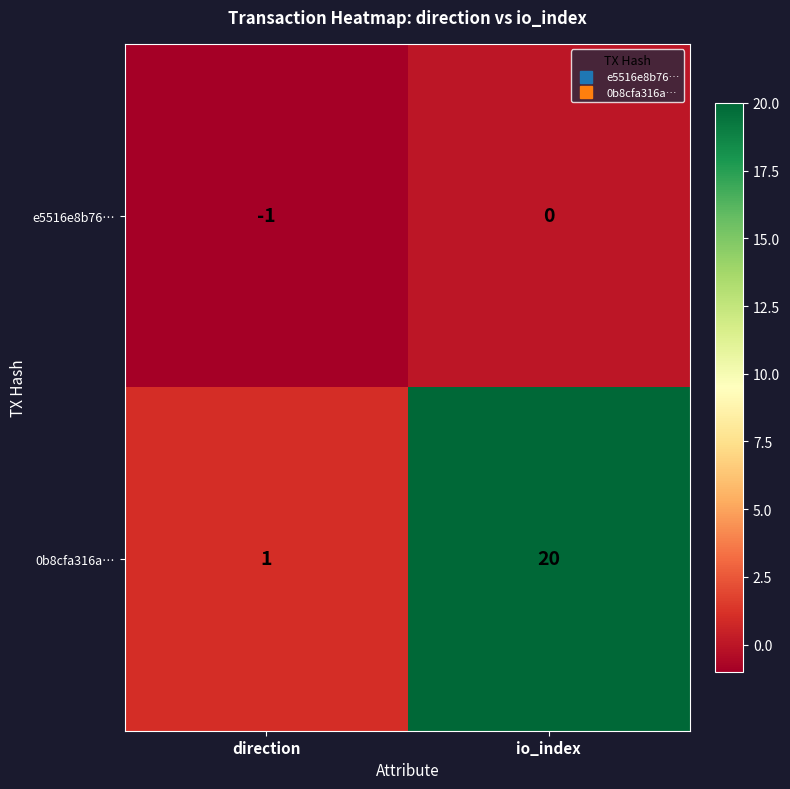

The 0b8cfa316a… series shows 34 at io_index. True or false?

False